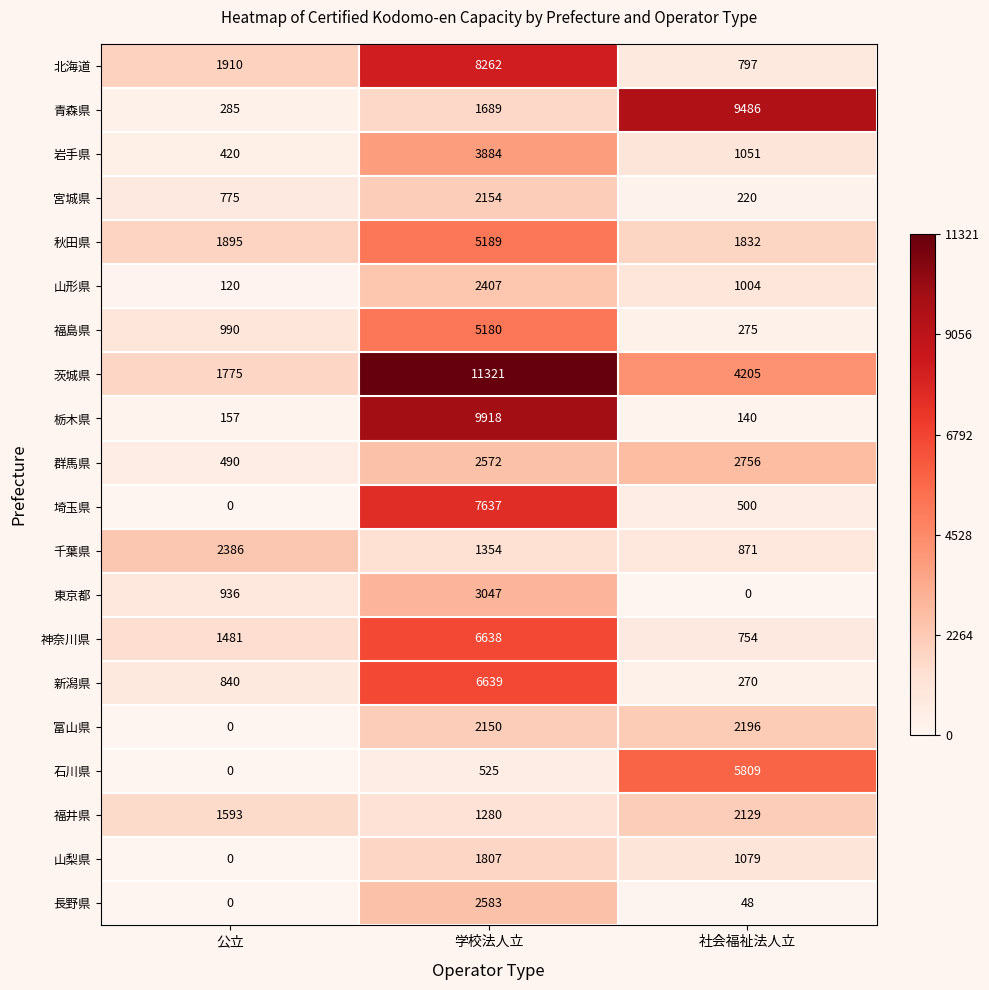

What is the average value of the 神奈川県 series?

2958